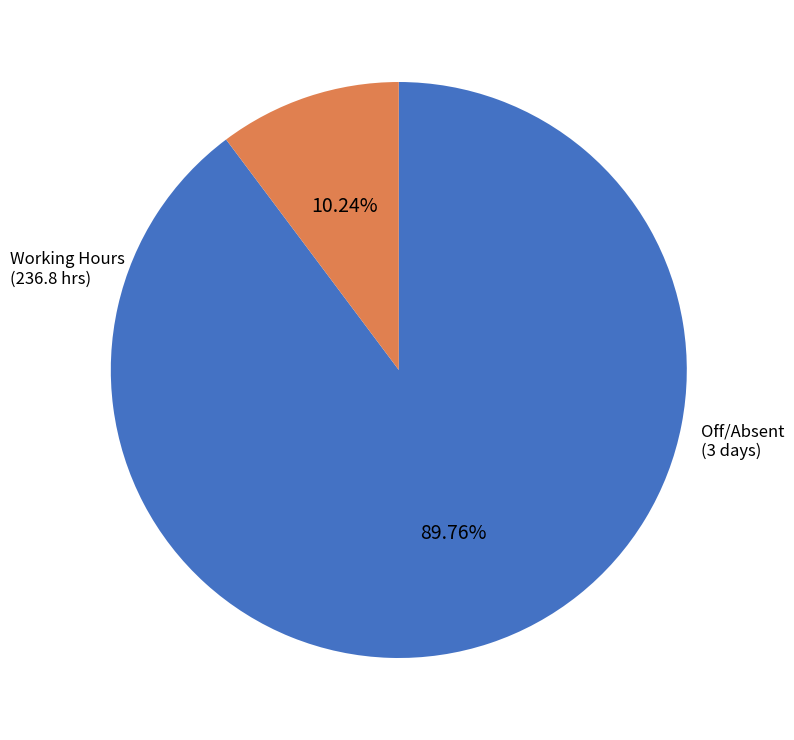

Is there any slice that represents more than half of the pie?

Yes